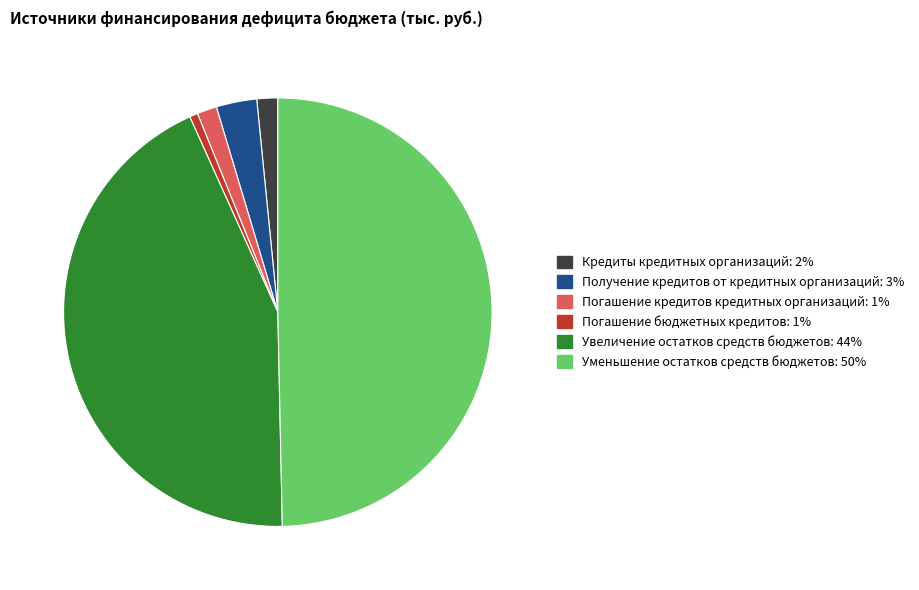

Is it true that Уменьшение остатков средств бюджетов is 61% of the pie?

False